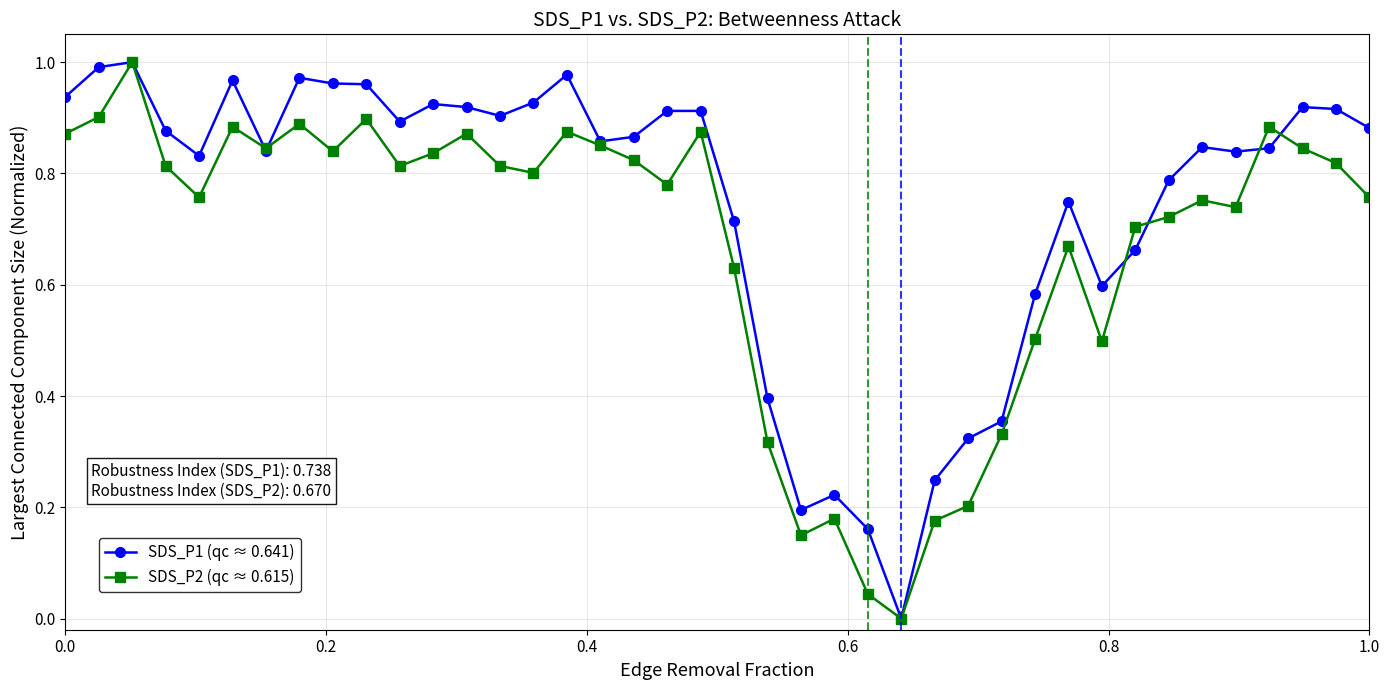

True or false: SDS_P2 (qc ≈ 0.615) has more than 2 interior local peaks.

True